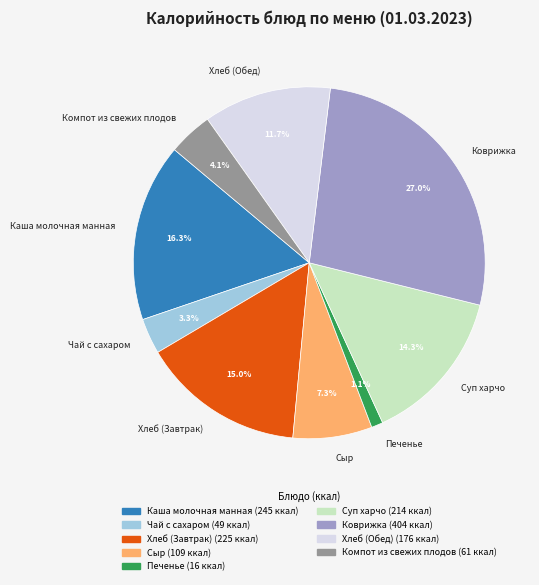

To the nearest percent, what is the combined percentage of Сыр and Каша молочная манная?

24%